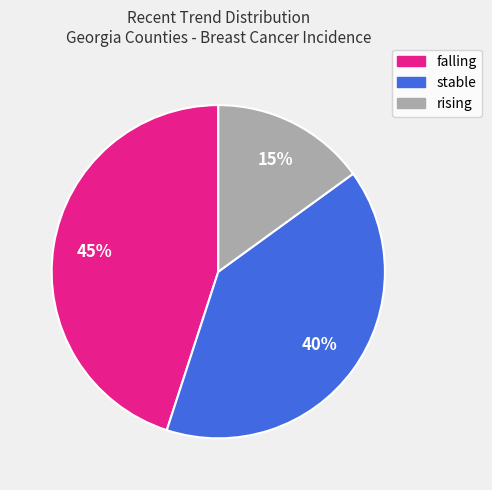

What percentage is the stable slice, to the nearest percent?

40%